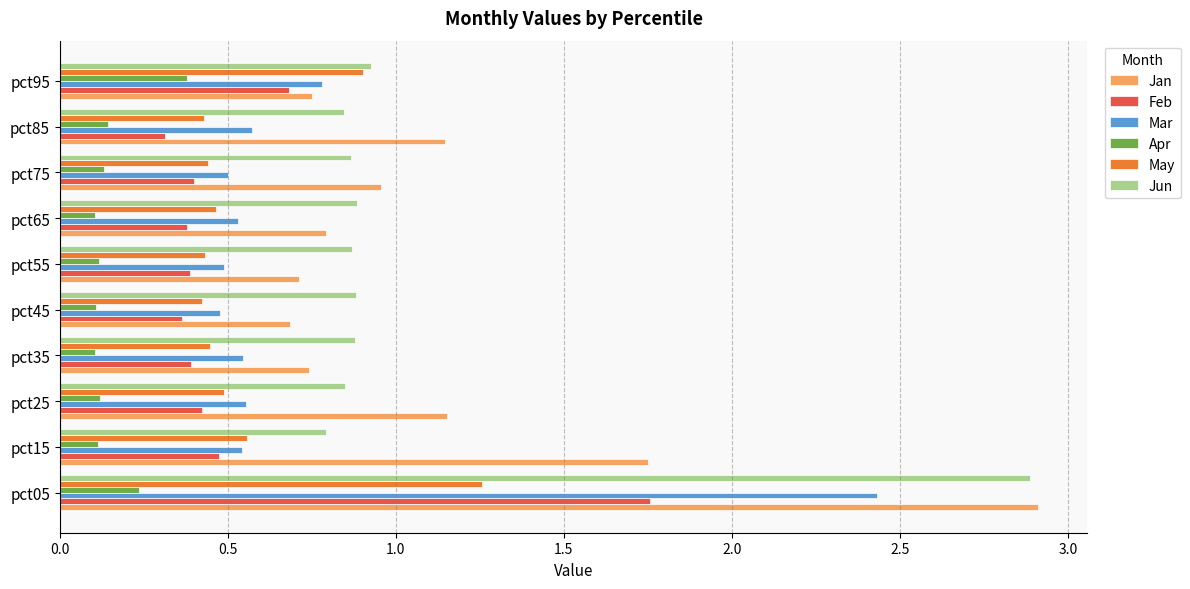

Rank the series by their maximum value, from highest to lowest.

Jan, Jun, Mar, Feb, May, Apr